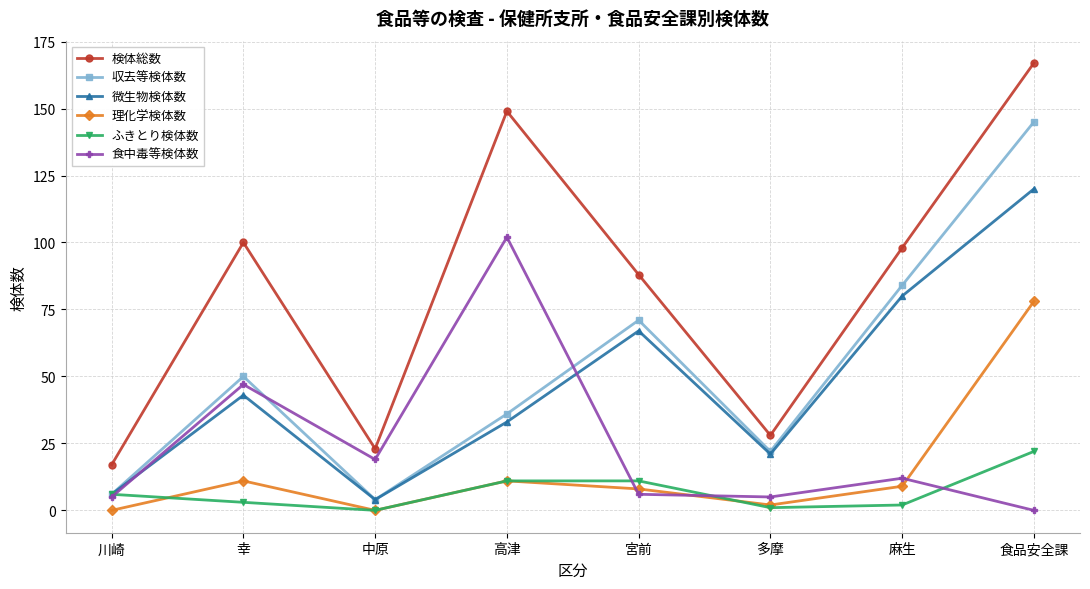

Between 多摩 and 食品安全課, which series saw the biggest shift?

検体総数